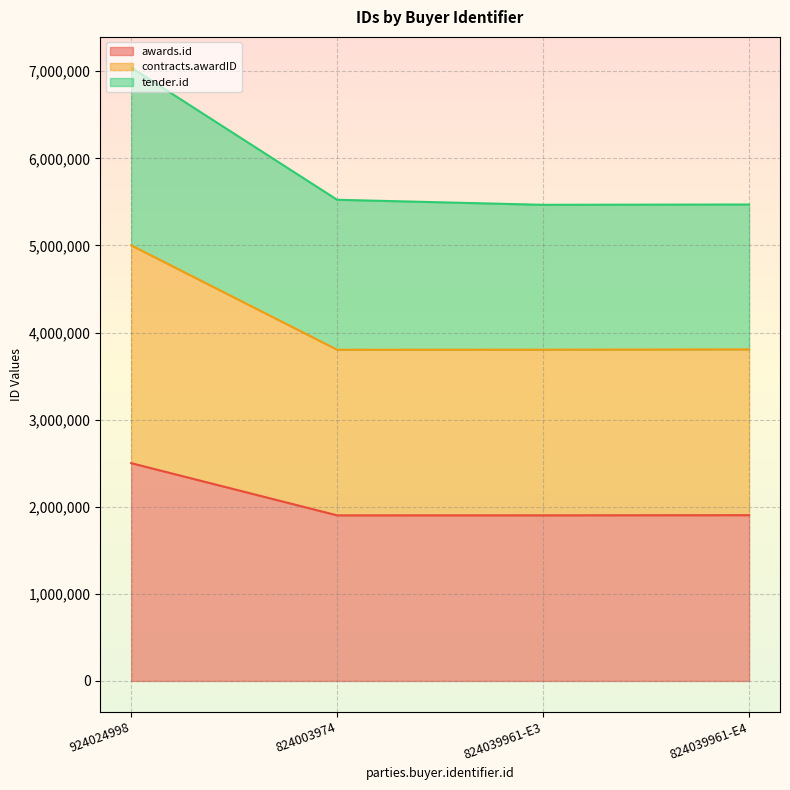

True or false: awards.id has more than 0 interior local peaks.

False